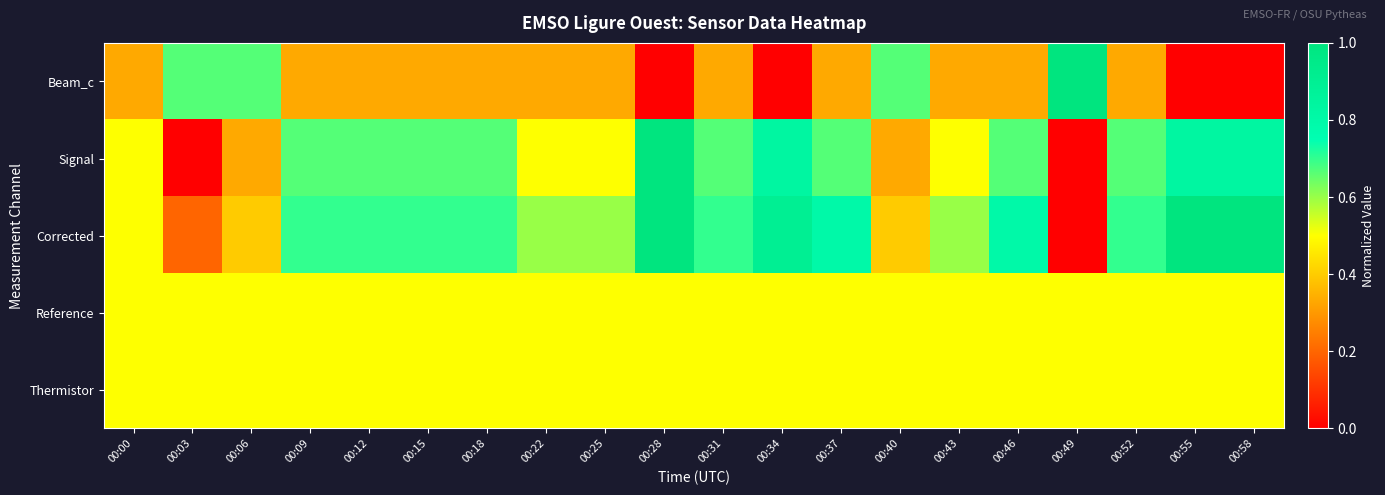

At which category is the sum across all series the highest?

00:28